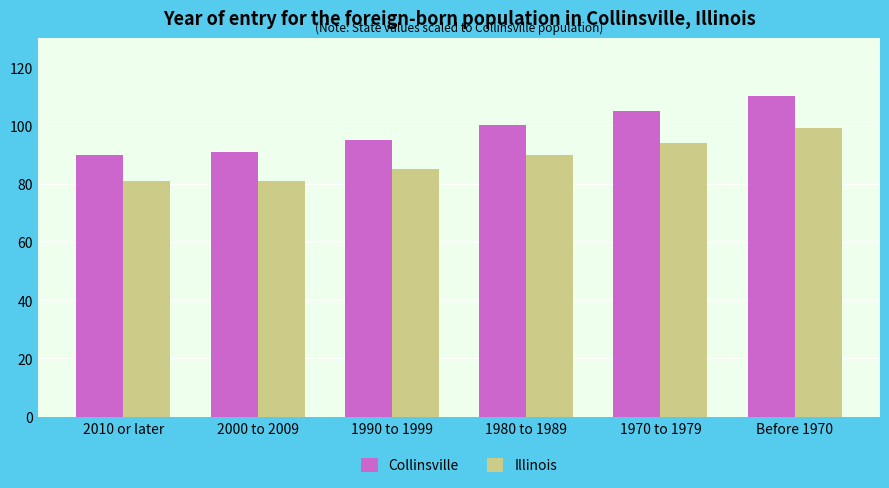

What is the value of the Illinois bar at the 5th from the left?

94